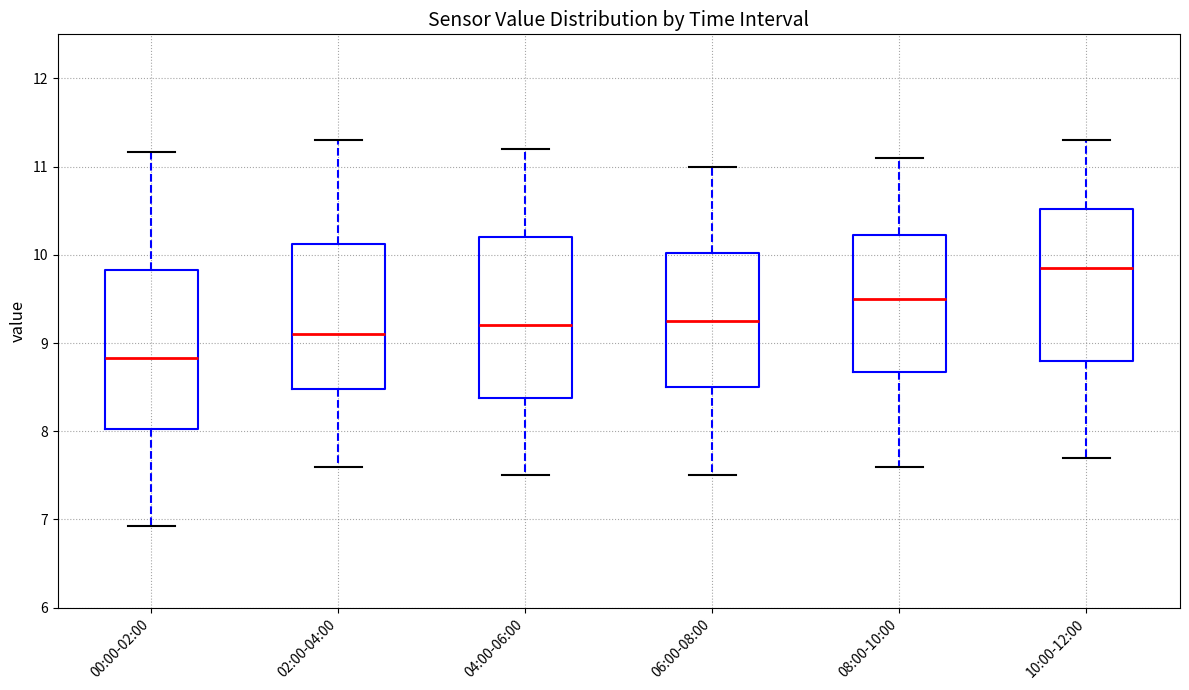

Reading left to right, transcribe this box plot: for each box, give where its median line is, the range the box spans, and where its two whiskers end, as read against the y-axis. The values are not printed on the chart, so give them approximately, as read against the axis.

00:00-02:00: median 8.8, box 8.0 to 9.8, whiskers 6.9 to 11.2
02:00-04:00: median 9.1, box 8.5 to 10.1, whiskers 7.6 to 11.3
04:00-06:00: median 9.2, box 8.4 to 10.2, whiskers 7.5 to 11.2
06:00-08:00: median 9.3, box 8.5 to 10.0, whiskers 7.5 to 11.0
08:00-10:00: median 9.5, box 8.7 to 10.2, whiskers 7.6 to 11.1
10:00-12:00: median 9.9, box 8.8 to 10.5, whiskers 7.7 to 11.3